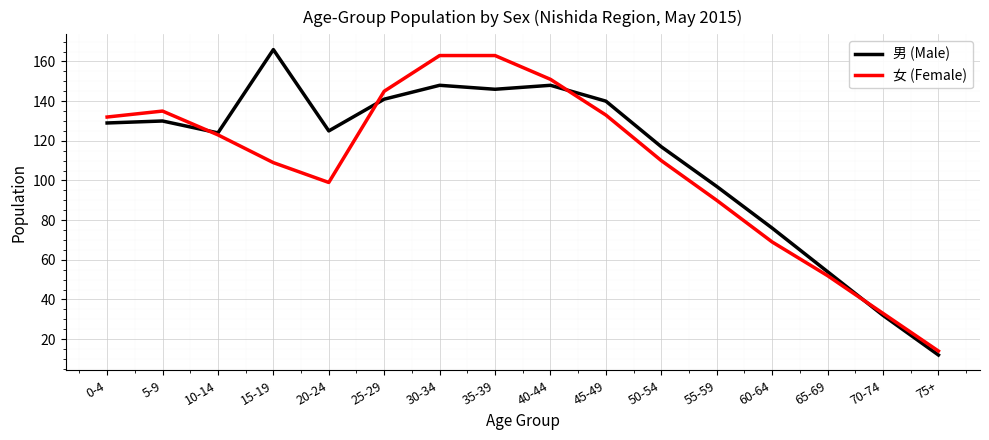

Count the number of categories in the chart.

16